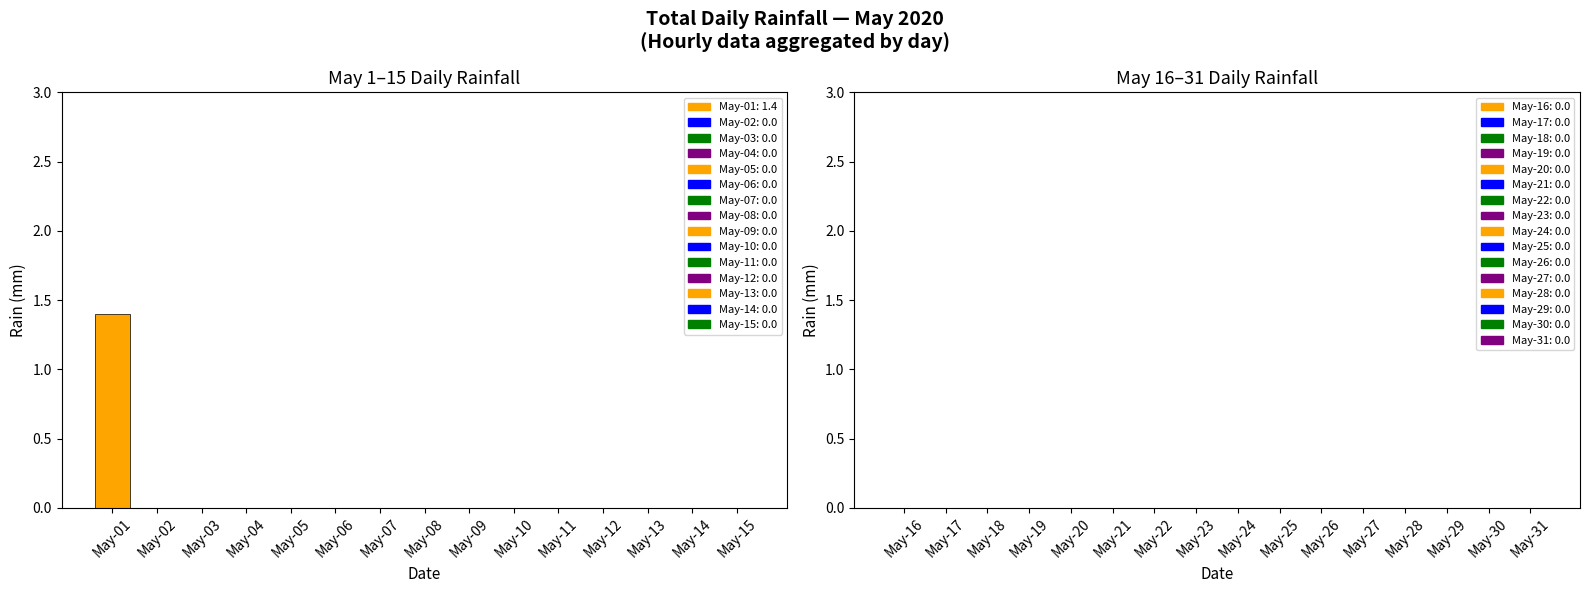

Does the chart contain stacked bars?

No